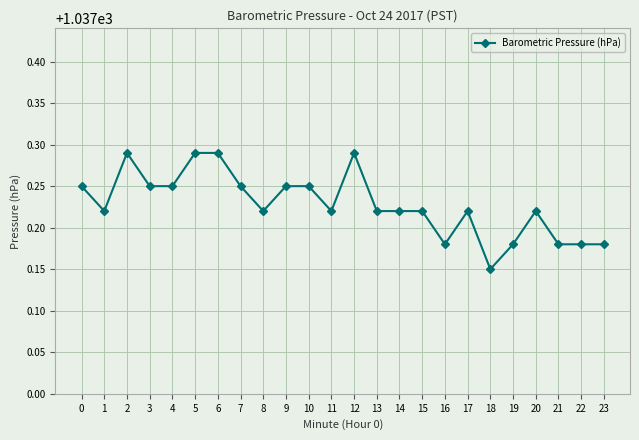

Does the chart display data point markers on the line(s)?

Yes